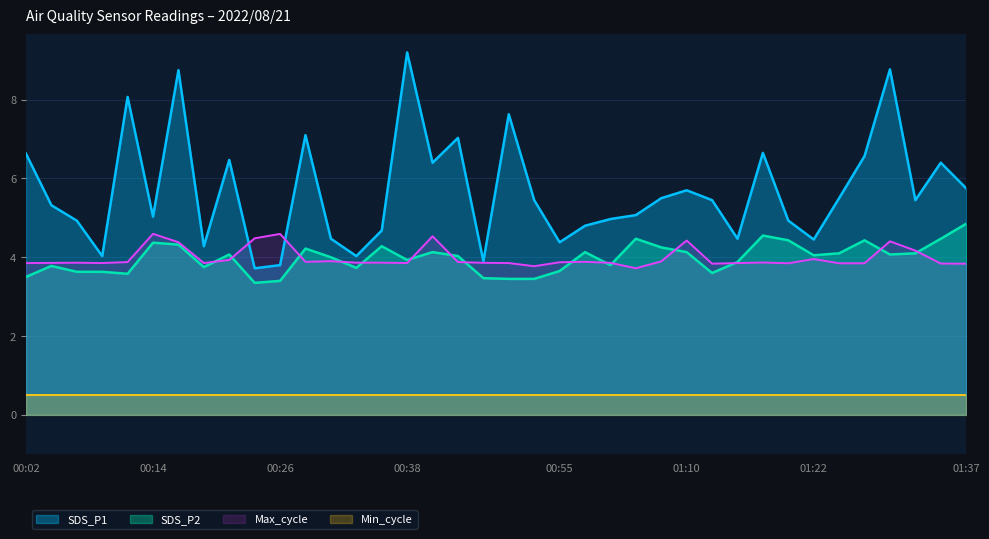

In SDS_P1, how many points are higher than both neighbors (excluding endpoints)?

11